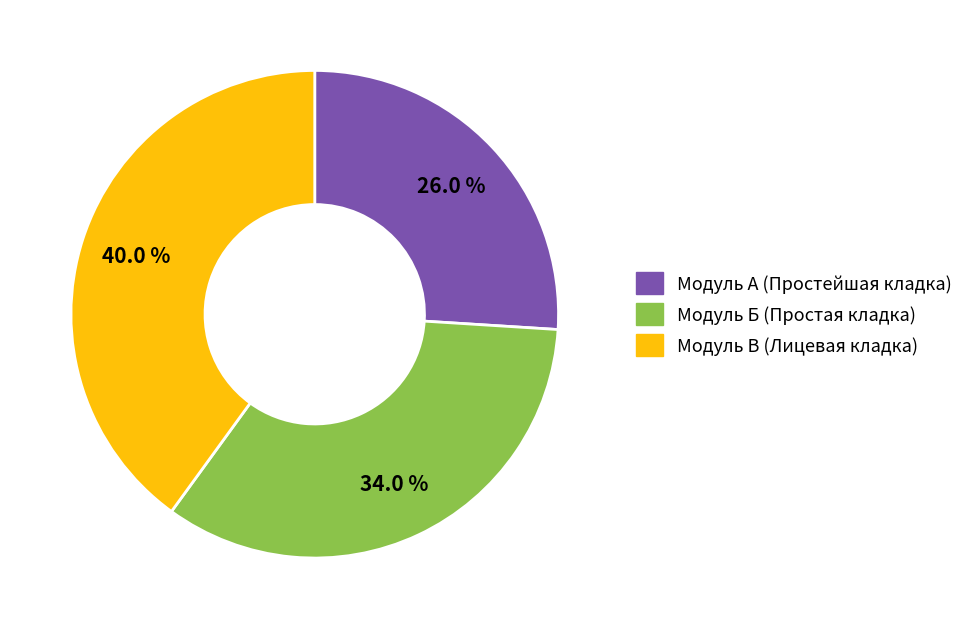

Is there any slice that represents more than half of the pie?

No